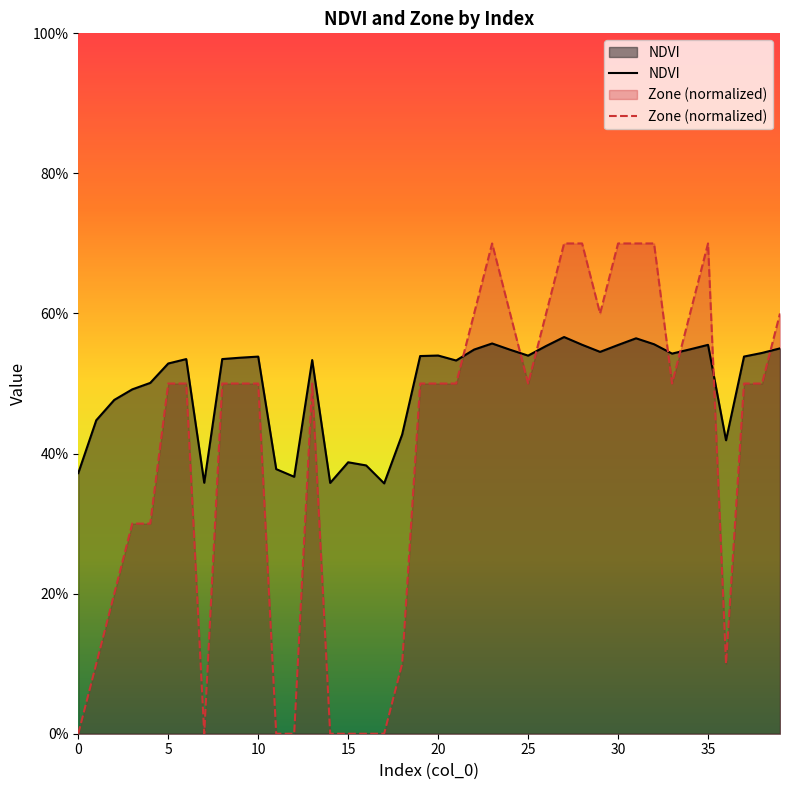

What is the average value of the Zone (normalized) series?

0.4